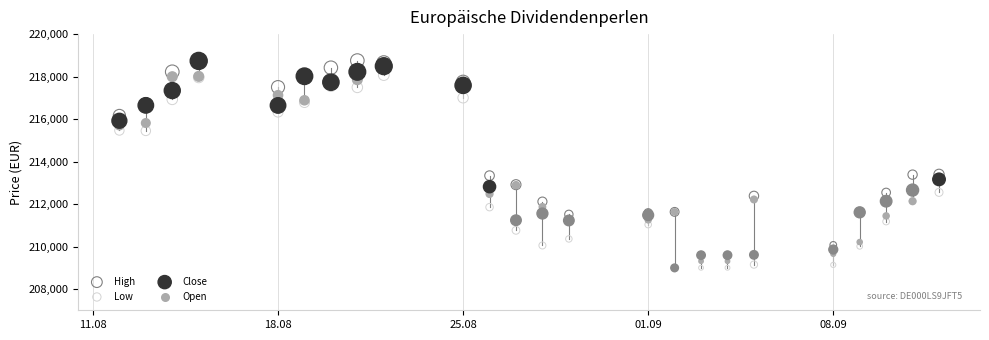

What are all the series names shown in the legend?

High, Low, Close, Open